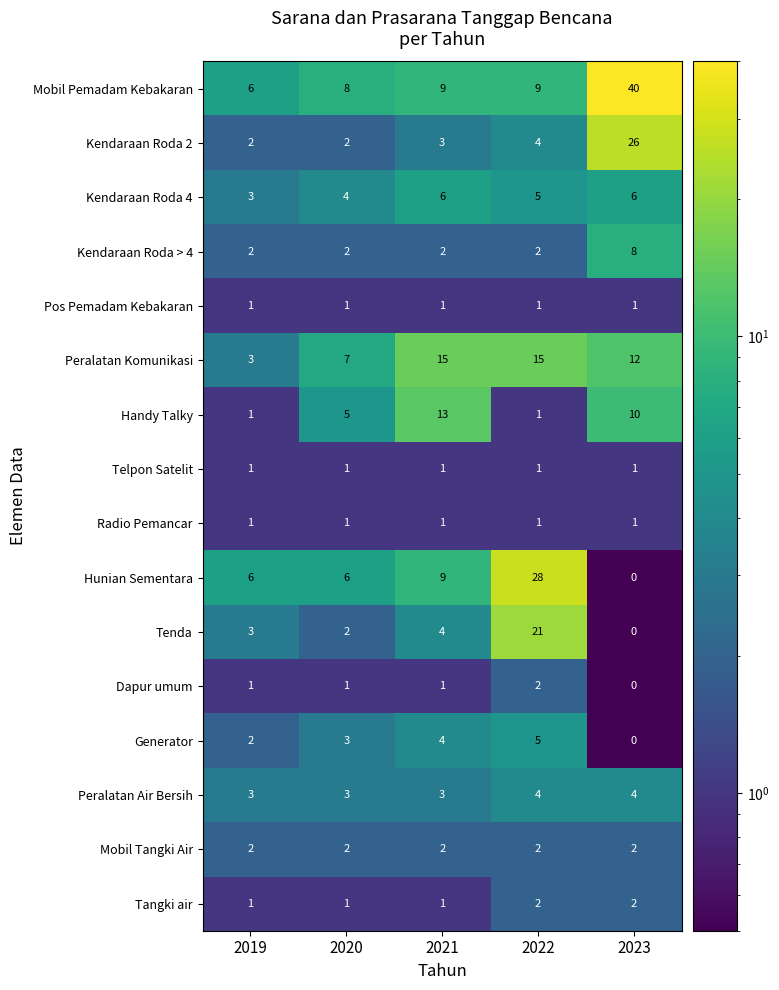

Is it true that Mobil Tangki Air equals 2 at 2021?

True